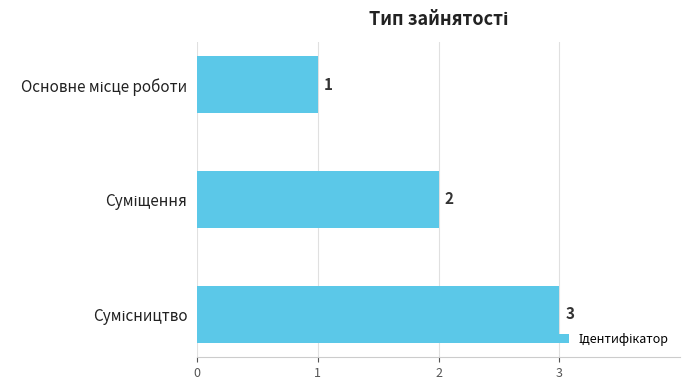

What is the maximum value shown in the chart?

3